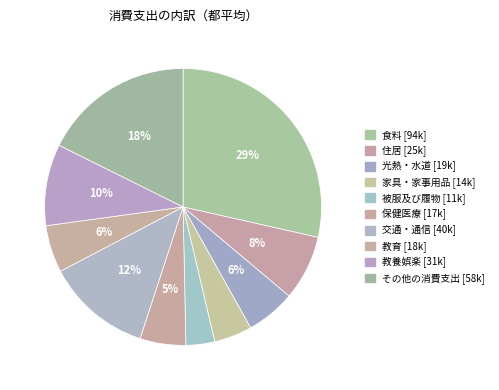

Does any single category account for the majority?

No